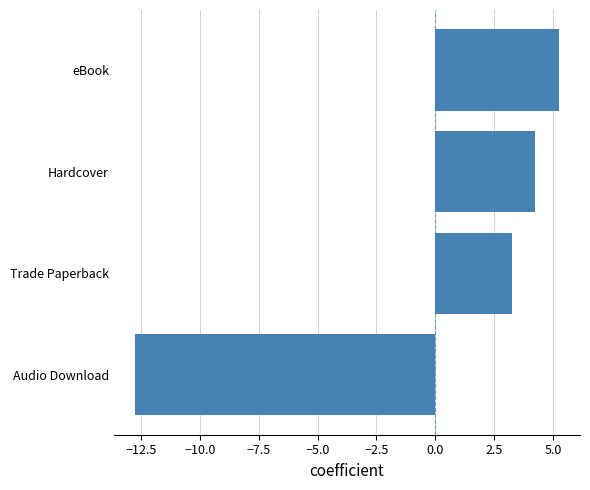

How many bars are there in total?

4